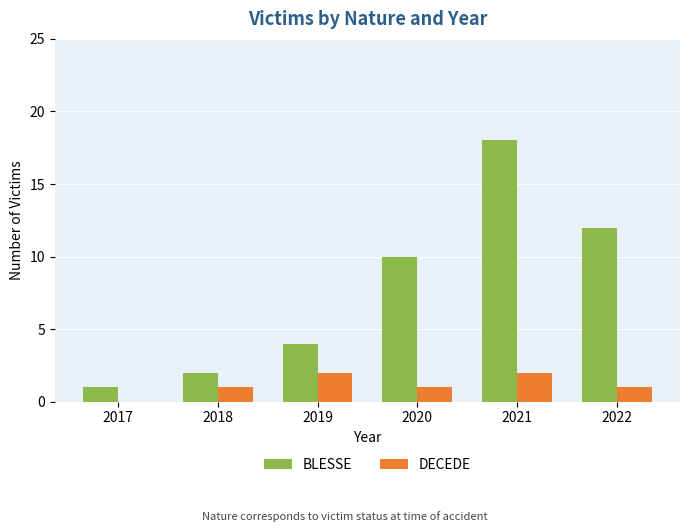

What is the maximum value shown in the chart?

18